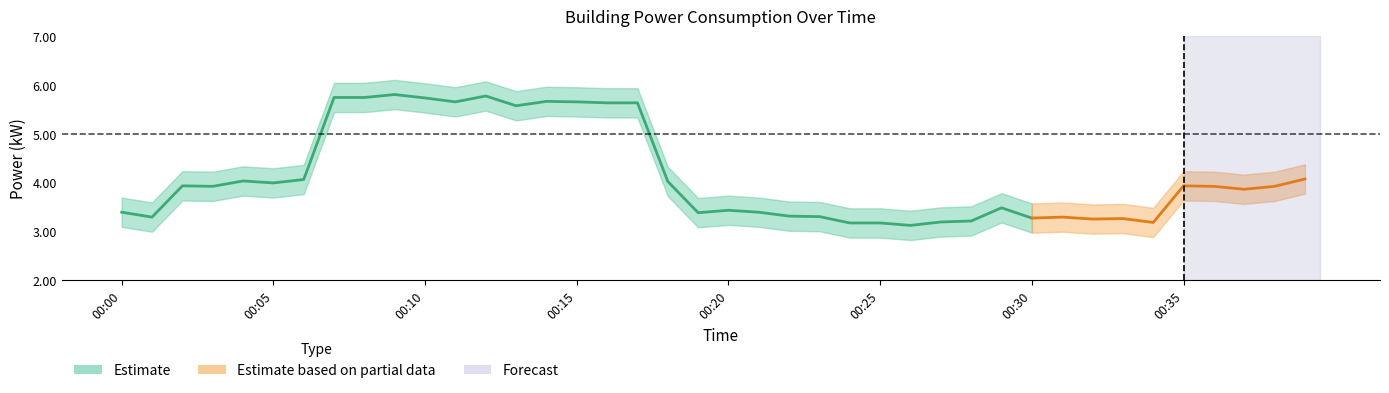

True or false: power_mean and power_lower intersect in this chart.

False